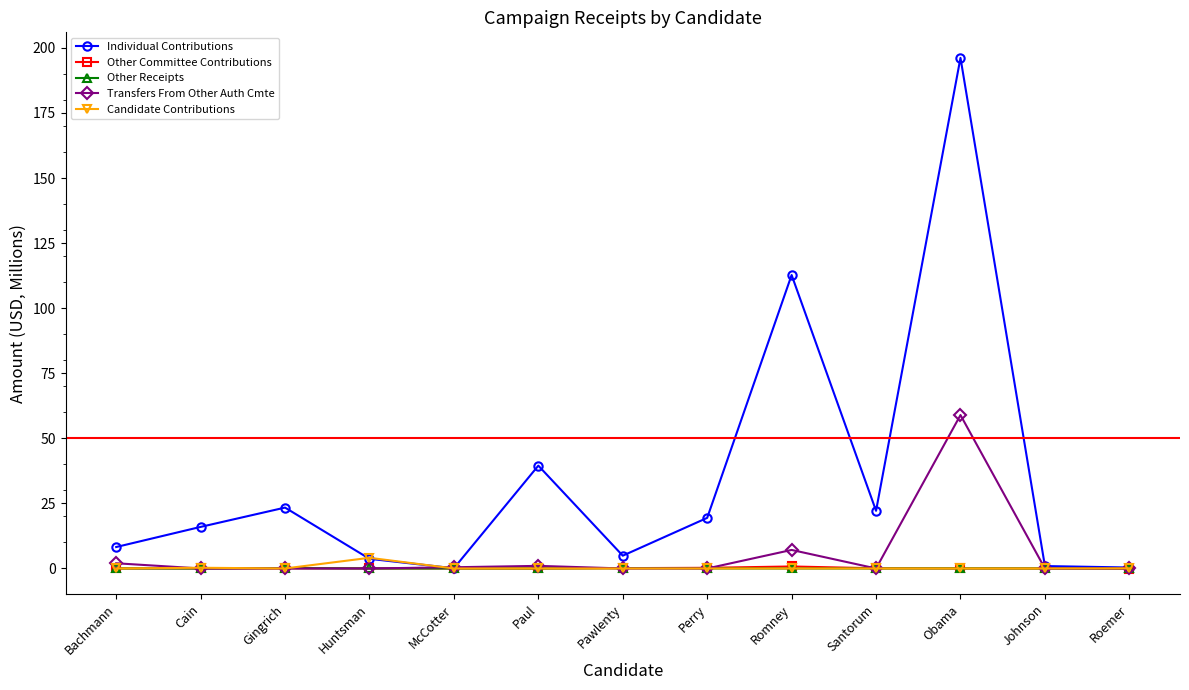

Between Gingrich and Obama, which series saw the biggest shift?

Individual Contributions